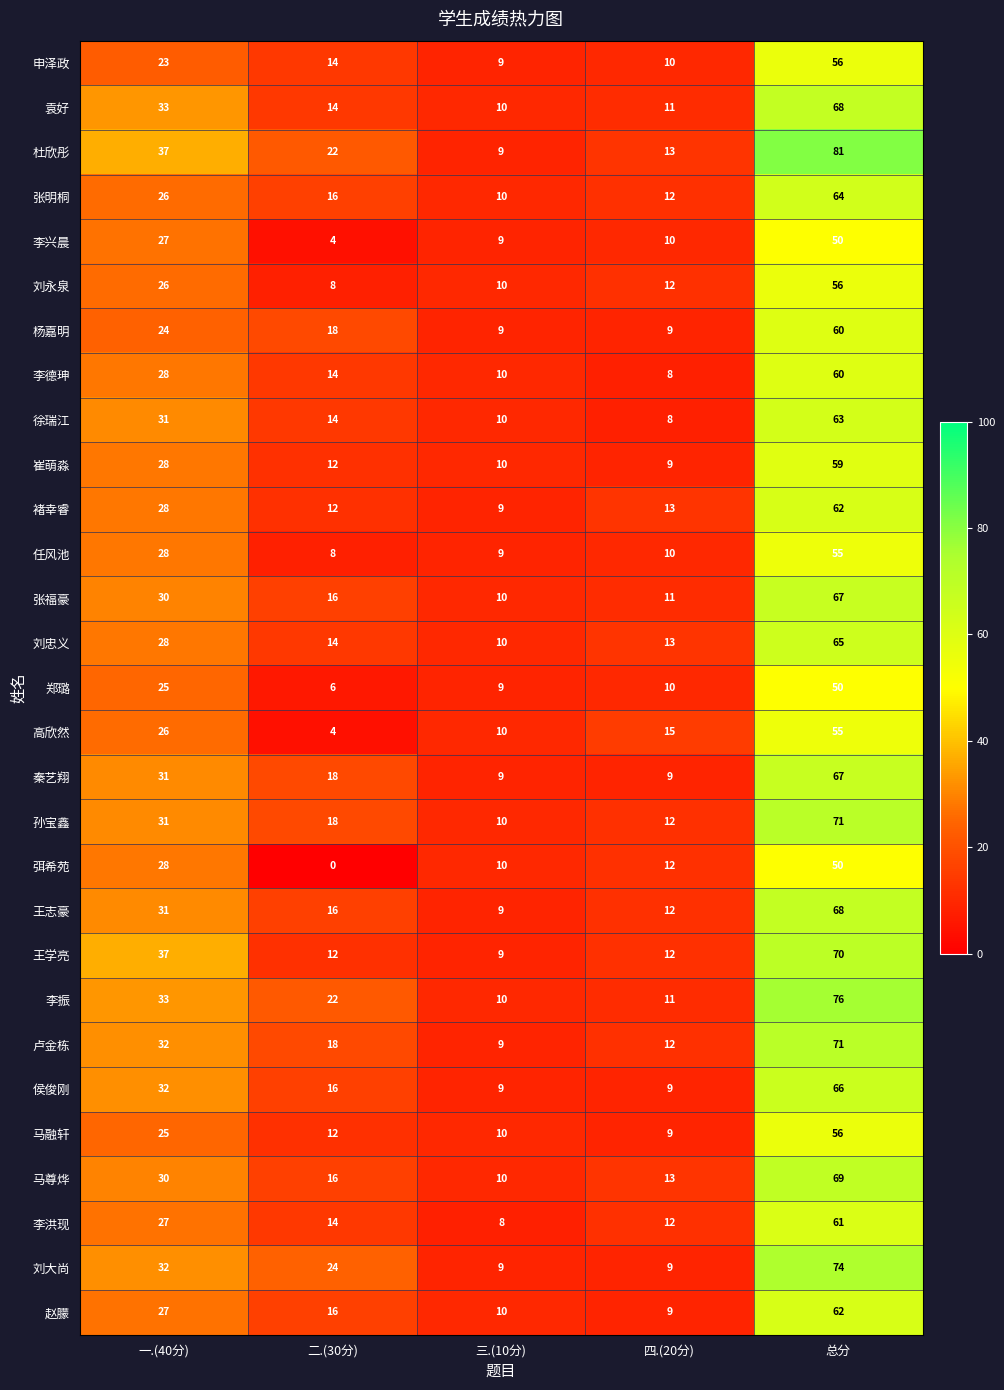

Which series has the largest range (max minus min)?

杜欣彤